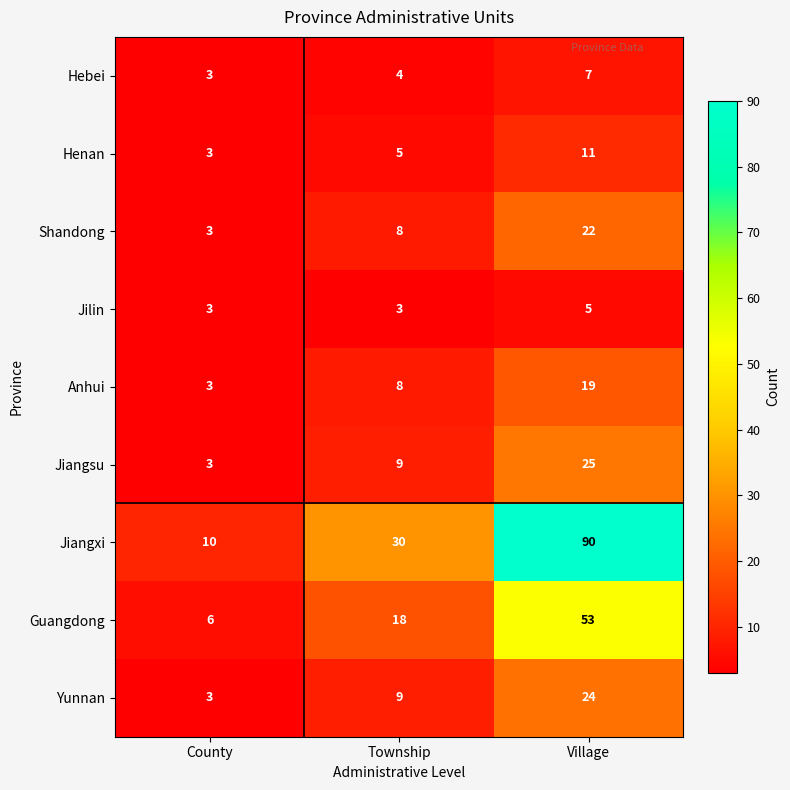

Reading left to right, transcribe all the data shown in this chart.

Hebei: County=3	Township=4	Village=7
Henan: County=3	Township=5	Village=11
Shandong: County=3	Township=8	Village=22
Jilin: County=3	Township=3	Village=5
Anhui: County=3	Township=8	Village=19
Jiangsu: County=3	Township=9	Village=25
Jiangxi: County=10	Township=30	Village=90
Guangdong: County=6	Township=18	Village=53
Yunnan: County=3	Township=9	Village=24